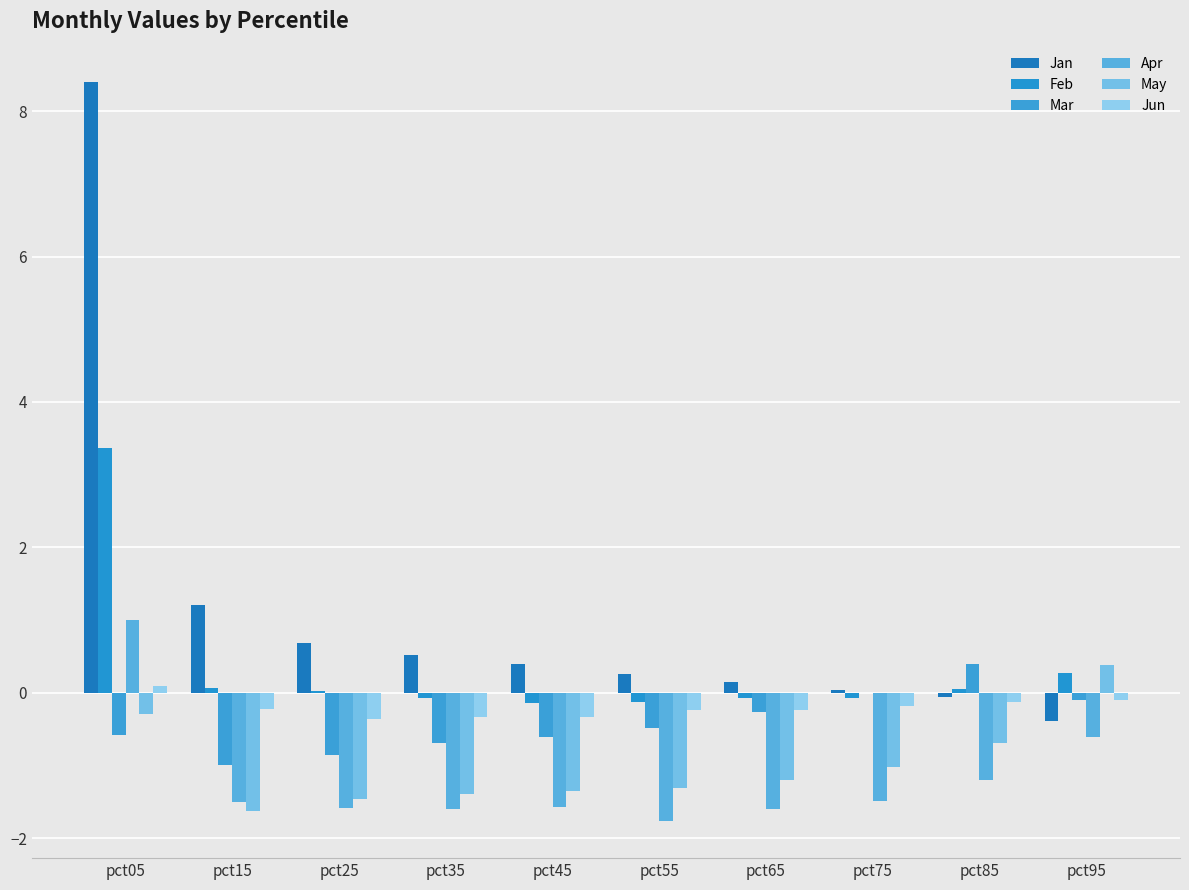

Are the bars grouped side by side (vs. stacked)?

Yes